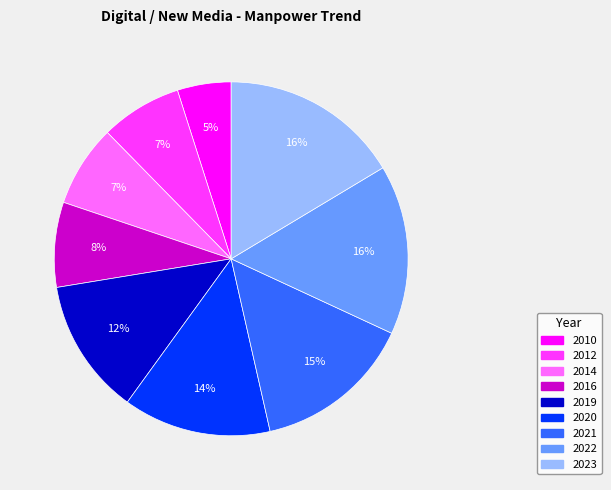

The 2014 slice represents 1% of the pie. True or false?

False